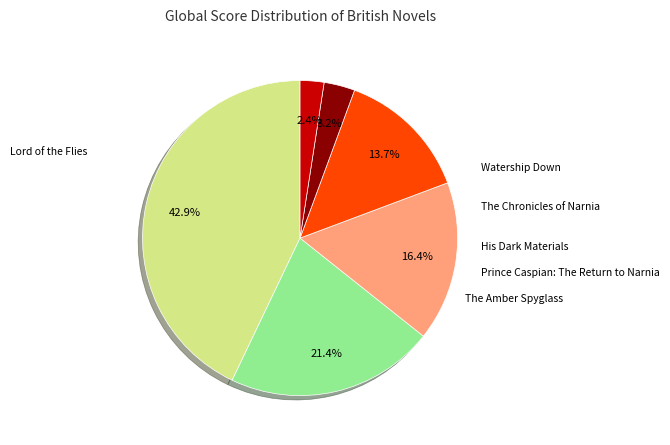

Does any single category account for the majority?

No